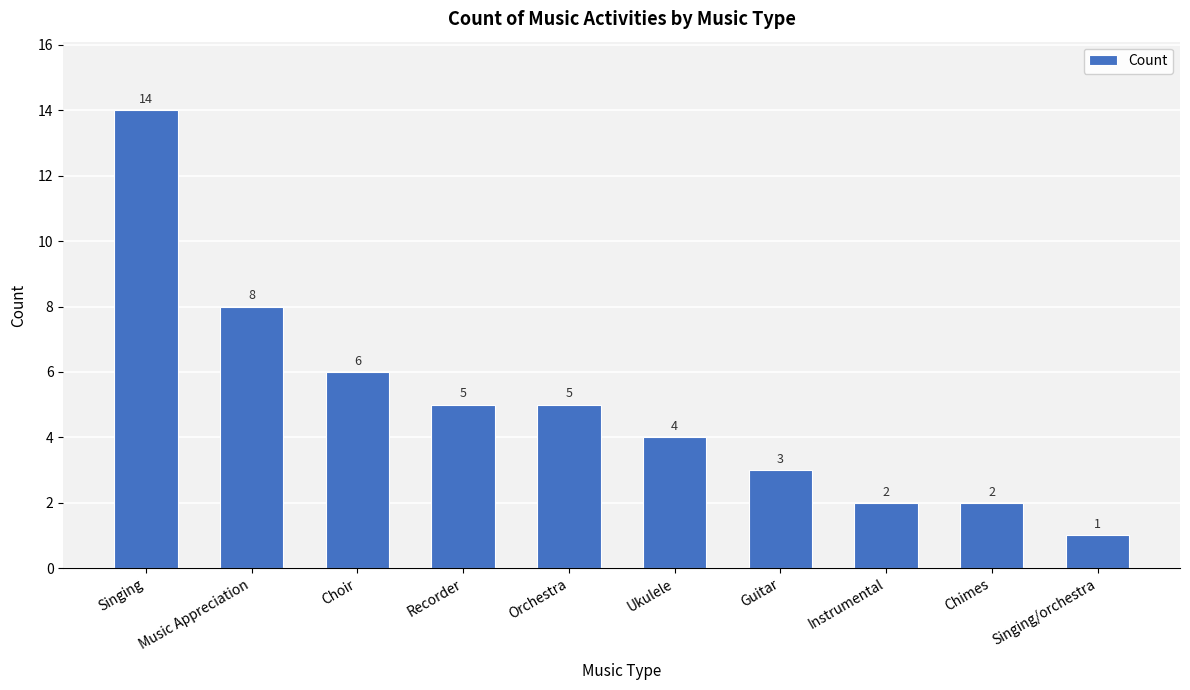

Reading left to right, list all the values displayed in this chart.

14	8	6	5	5	4	3	2	2	1